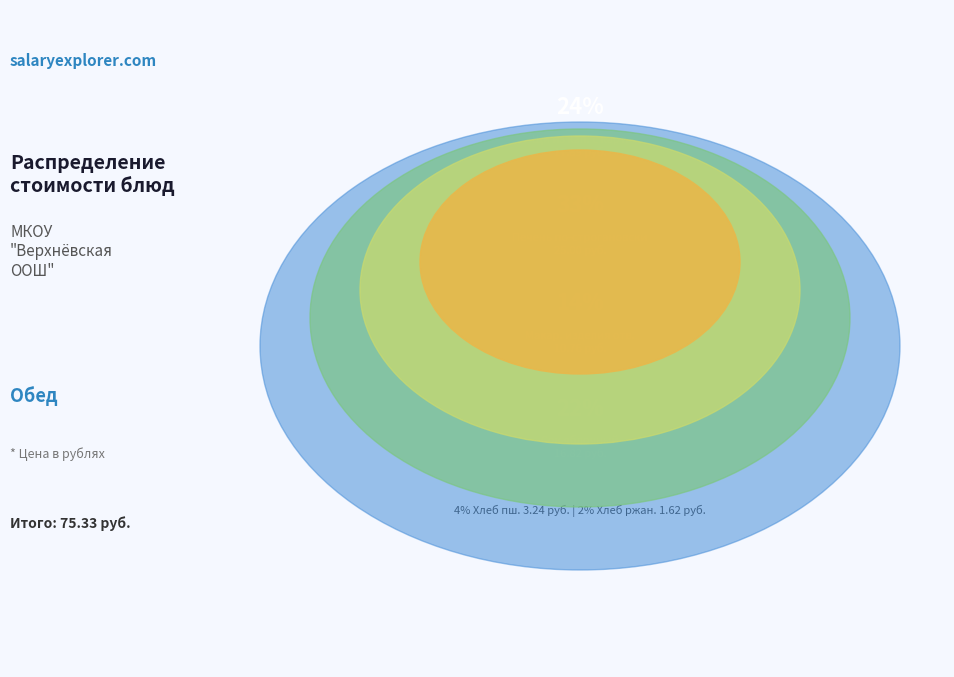

What percentage is the Печень по — строгановски slice, to the nearest percent?

33%